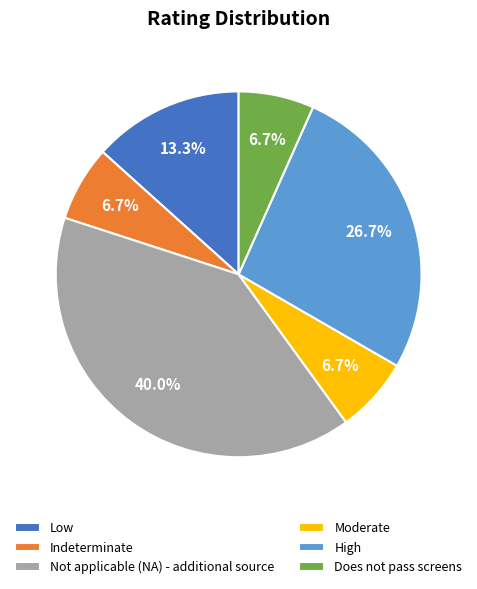

Is the sum of Does not pass screens and Not applicable (NA) - additional source greater than half?

No